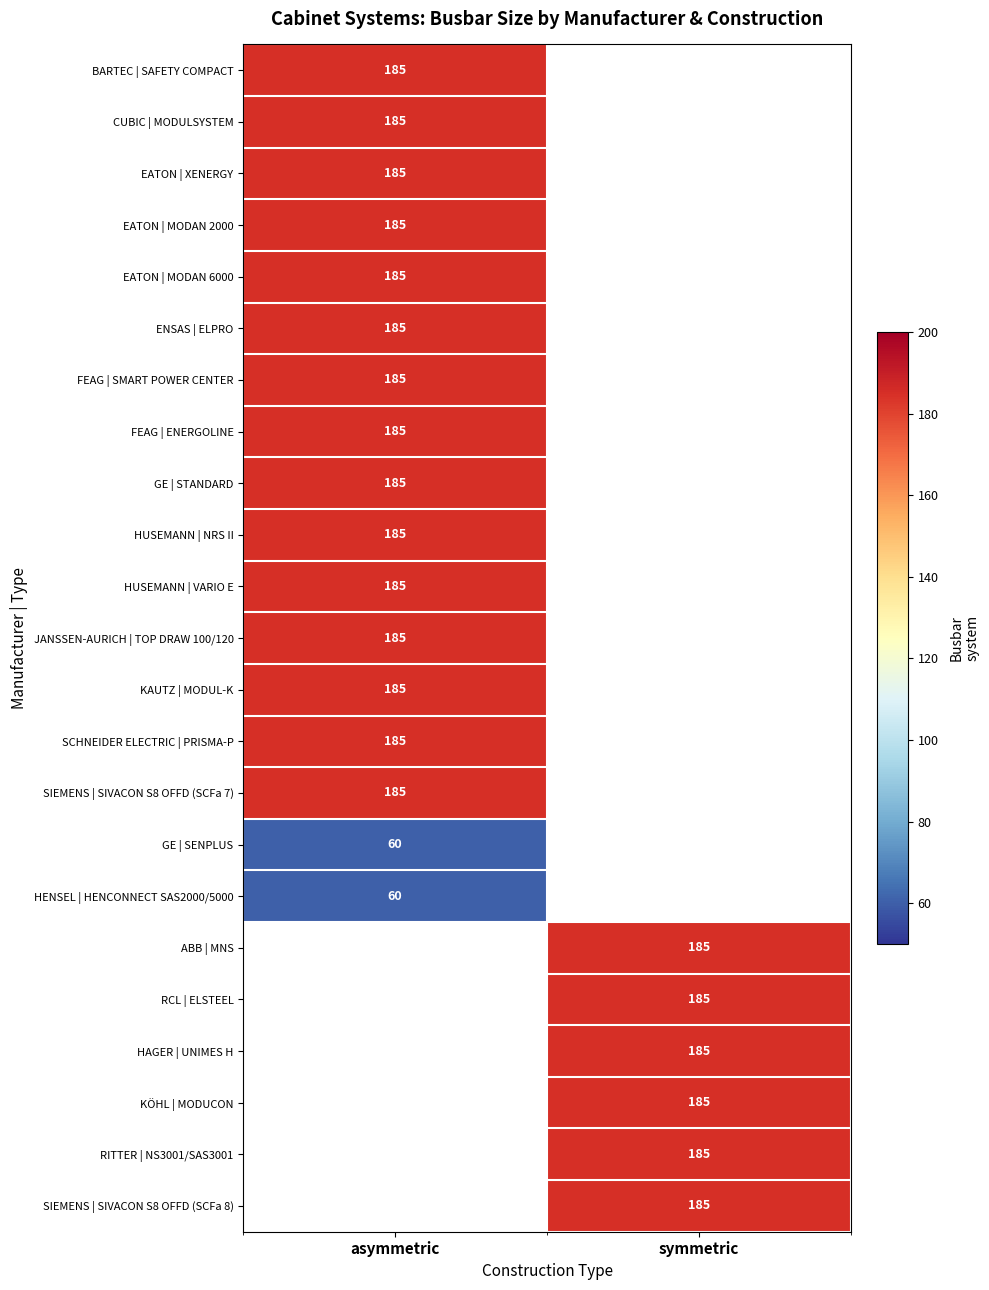

Which category has the highest value across all series?

asymmetric